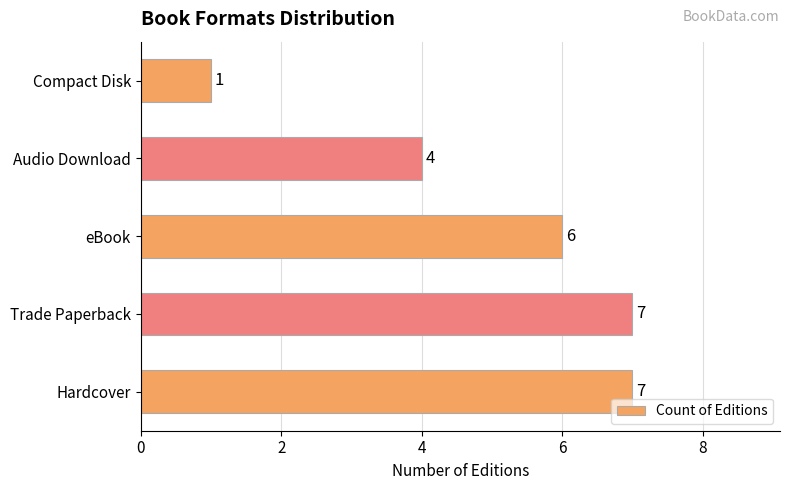

Reading top to bottom, transcribe all the data shown in this chart.

1	4	6	7	7